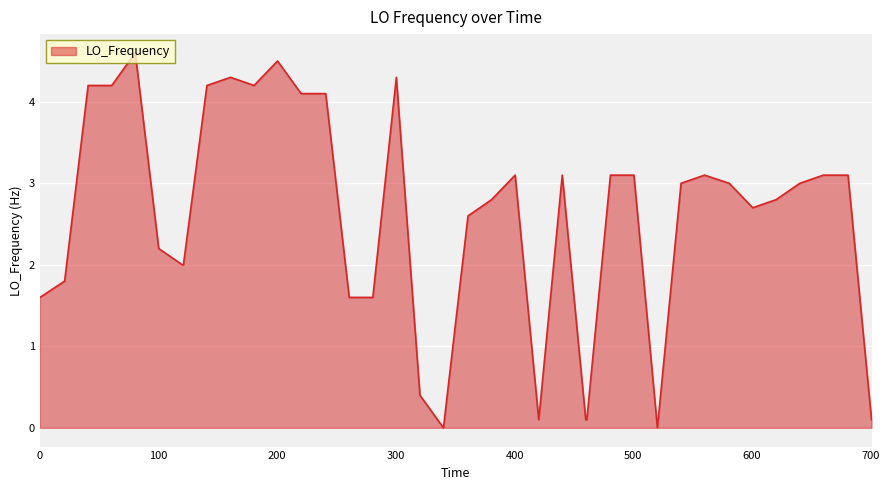

What is the difference between the maximum and minimum values?

4.6